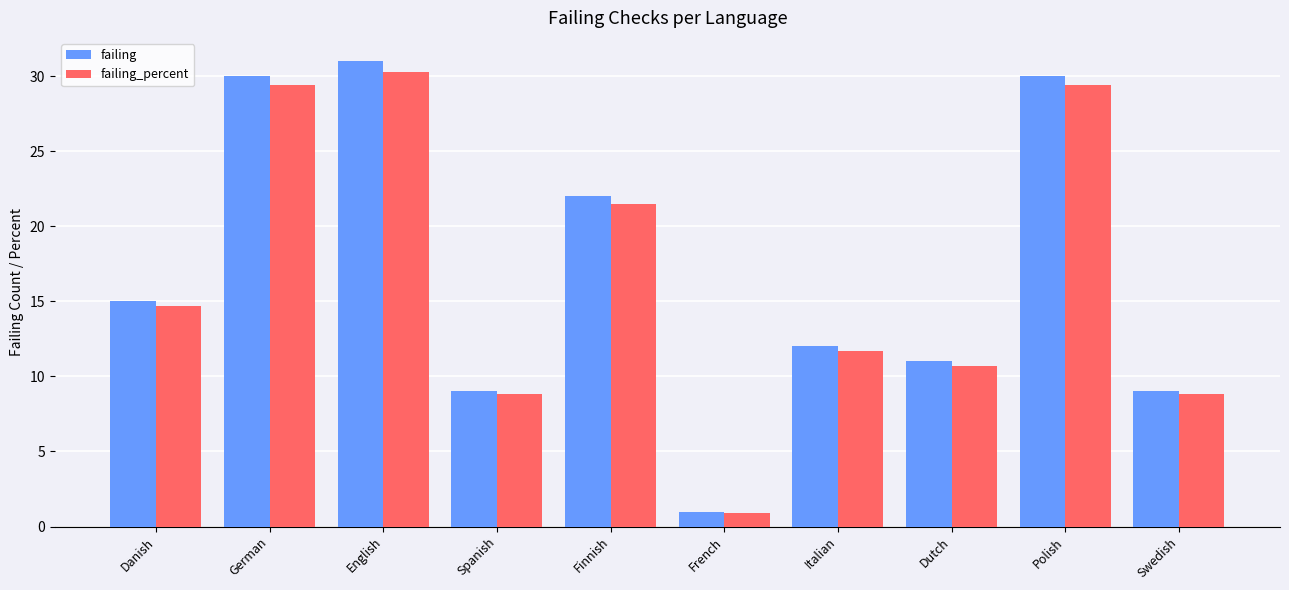

What is the difference between the maximum and minimum values in the failing_percent series?

29.4